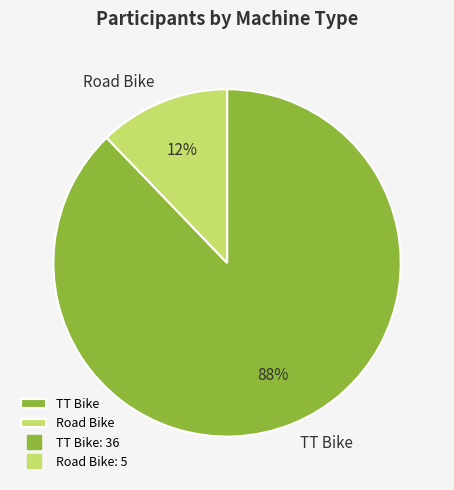

How many slices are in this pie chart?

2